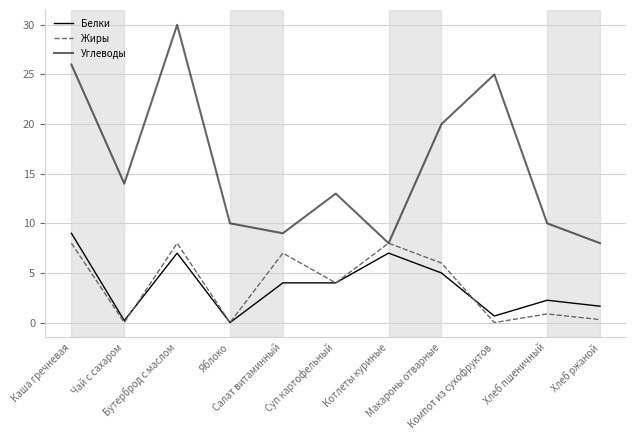

True or false: Углеводы has a value of 8.0 at Хлеб ржаной.

True